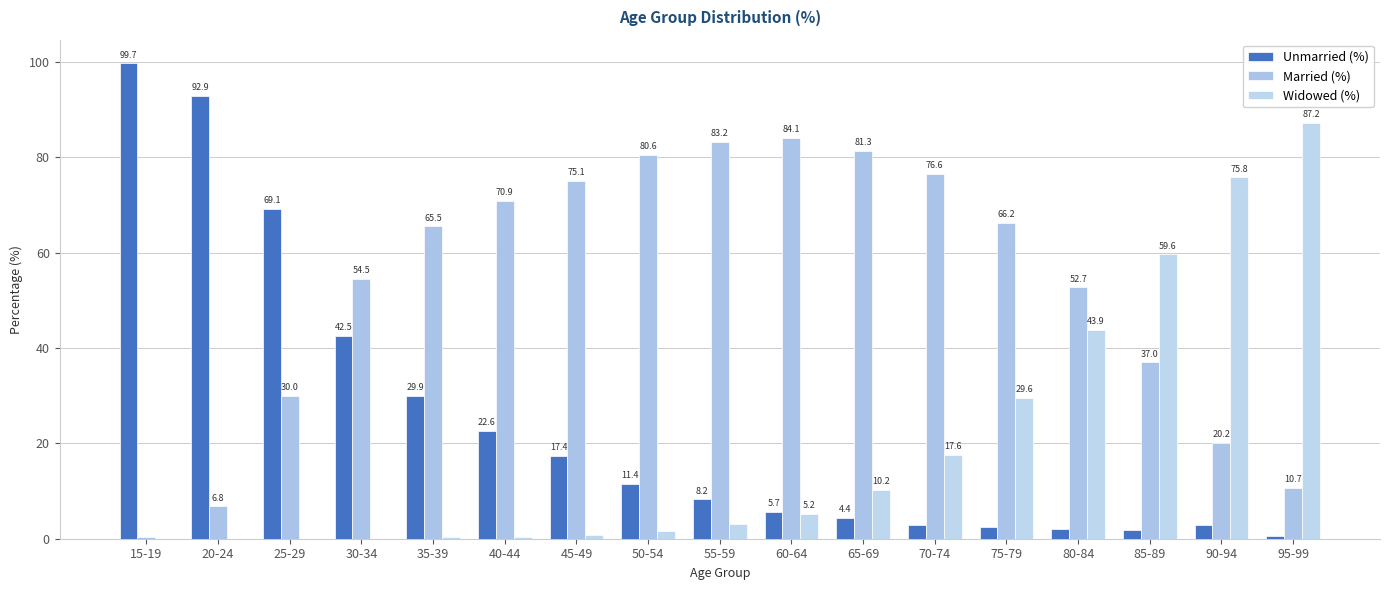

Reading left to right, extract all data points from this chart.

Unmarried (%): 99.7	92.9	69.1	42.5	29.9	22.6	17.4	11.4	8.2	5.7	4.4	2.9	2.4	2.1	1.9	2.9	0.7
Married (%): 0.3	6.8	30.0	54.5	65.5	70.9	75.1	80.6	83.2	84.1	81.3	76.6	66.2	52.7	37.0	20.2	10.7
Widowed (%): 0.0	0.0	0.0	0.0	0.3	0.5	0.9	1.6	3.0	5.2	10.2	17.6	29.6	43.9	59.6	75.8	87.2